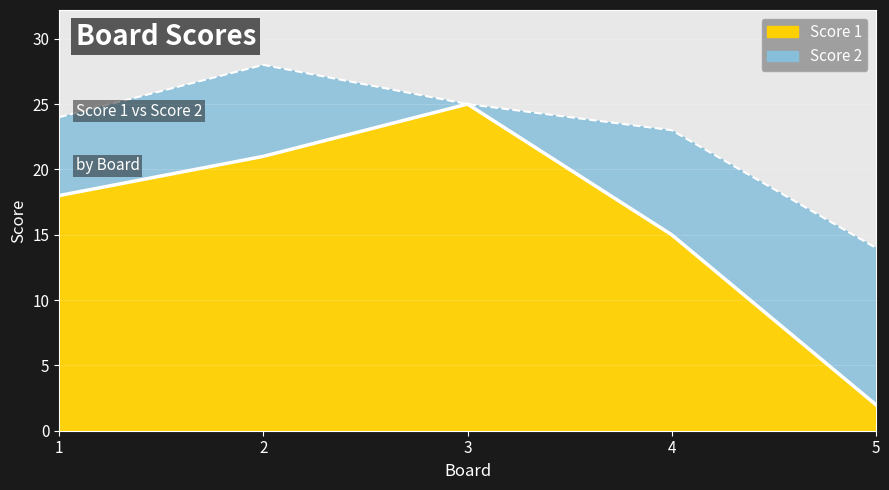

Approximately how many times larger is the value at 2 compared to 4?

1.4